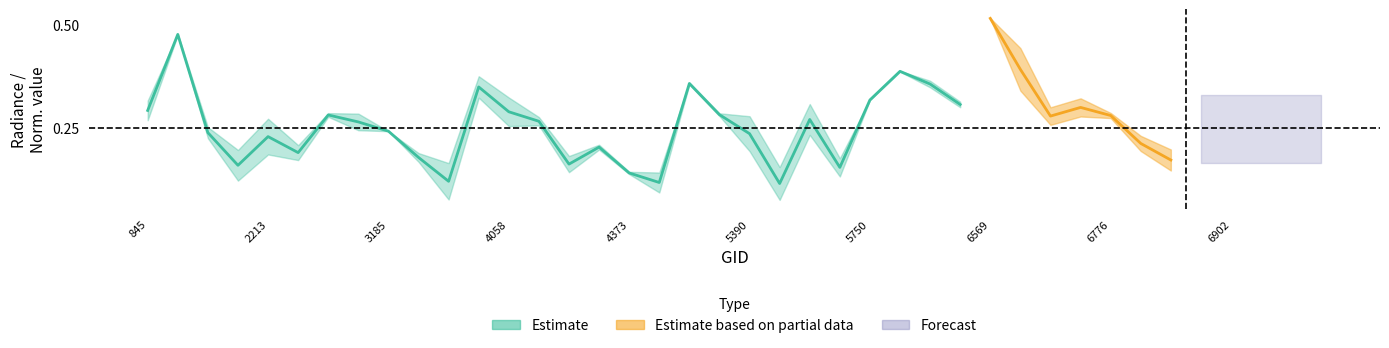

Which category has the highest value in the rade9_mult_nadir_norm series?

6569